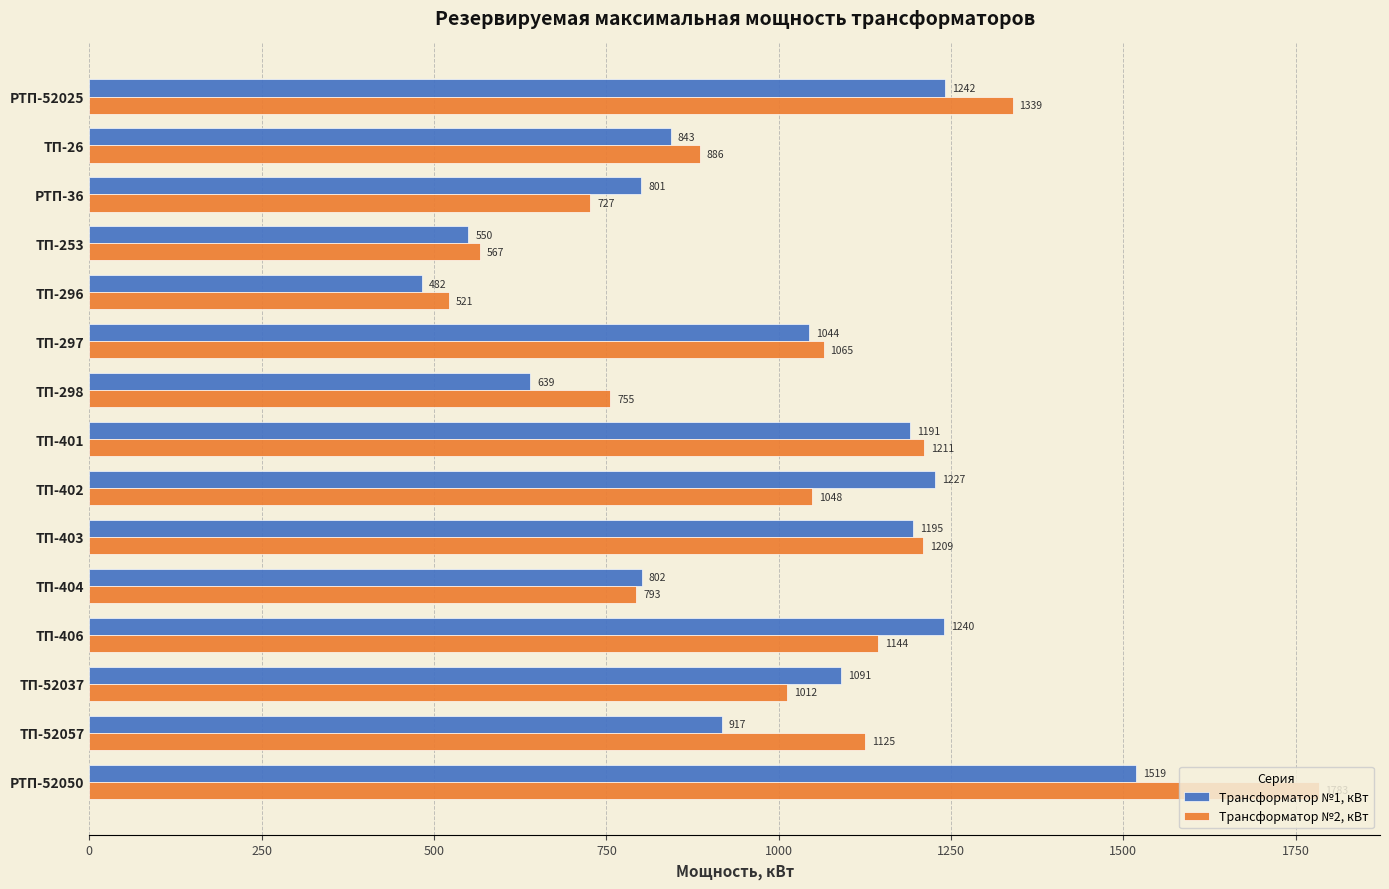

Which series has the widest spread of values?

Трансформатор №2, кВт